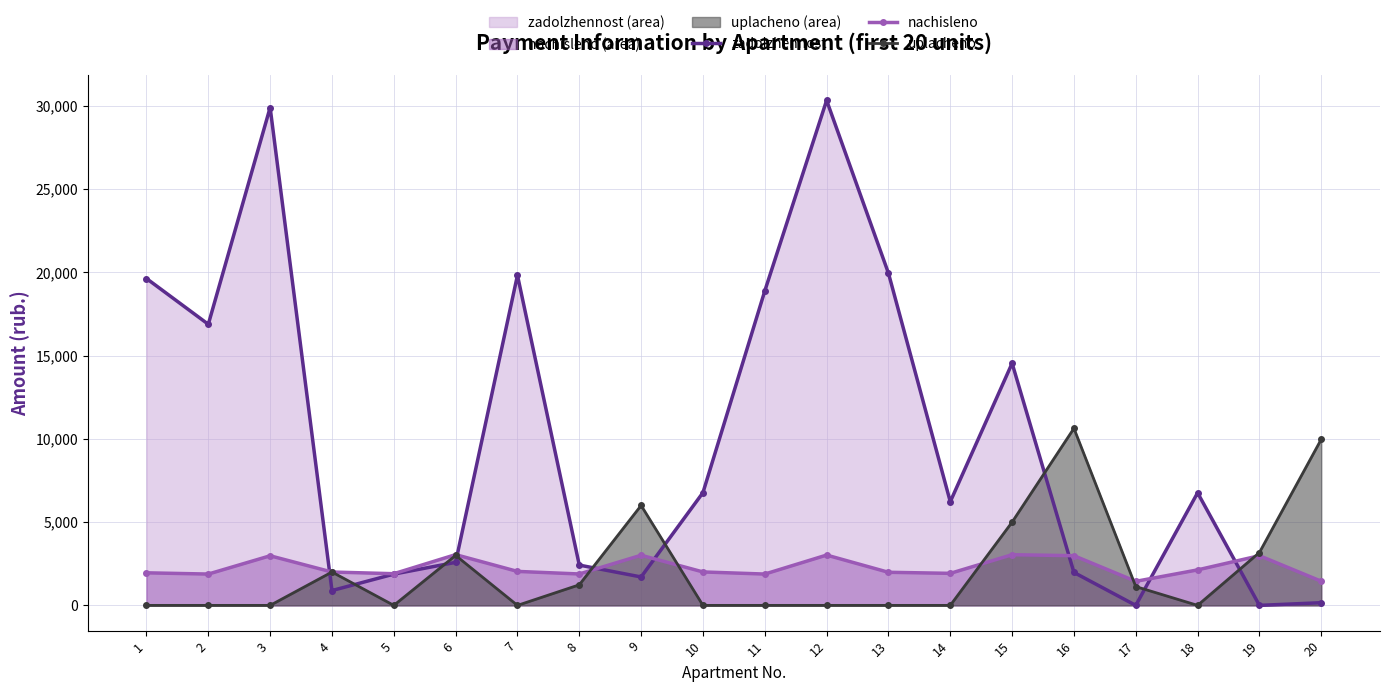

Between 4 and 9, which series saw the biggest shift?

uplacheno